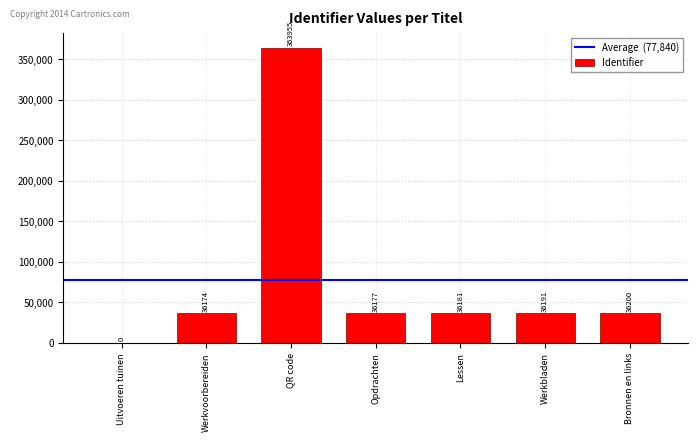

Which label corresponds to the largest value in the chart?

QR code